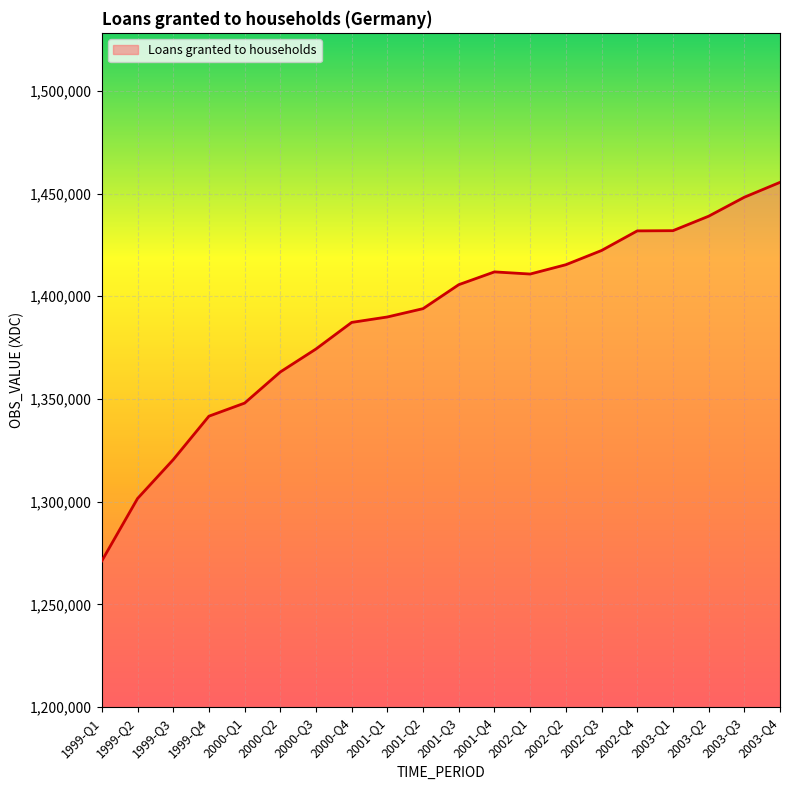

Is it true that the value at 2002-Q4 is 1987191?

False